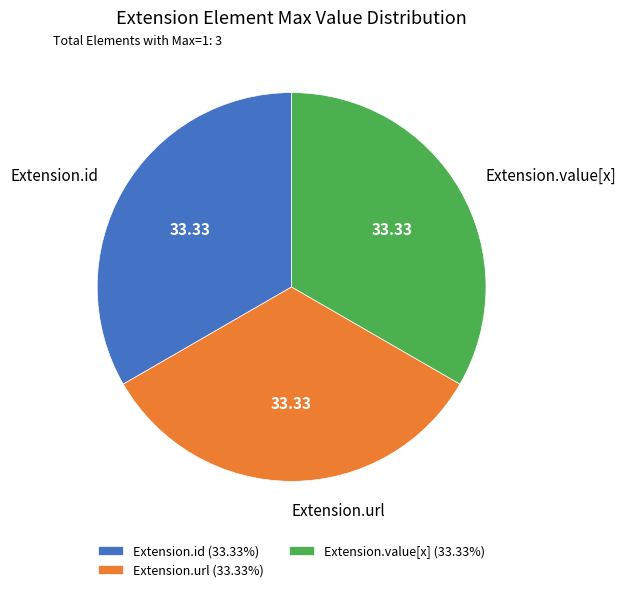

Combined, do Extension.url and Extension.value[x] account for over 50%?

Yes